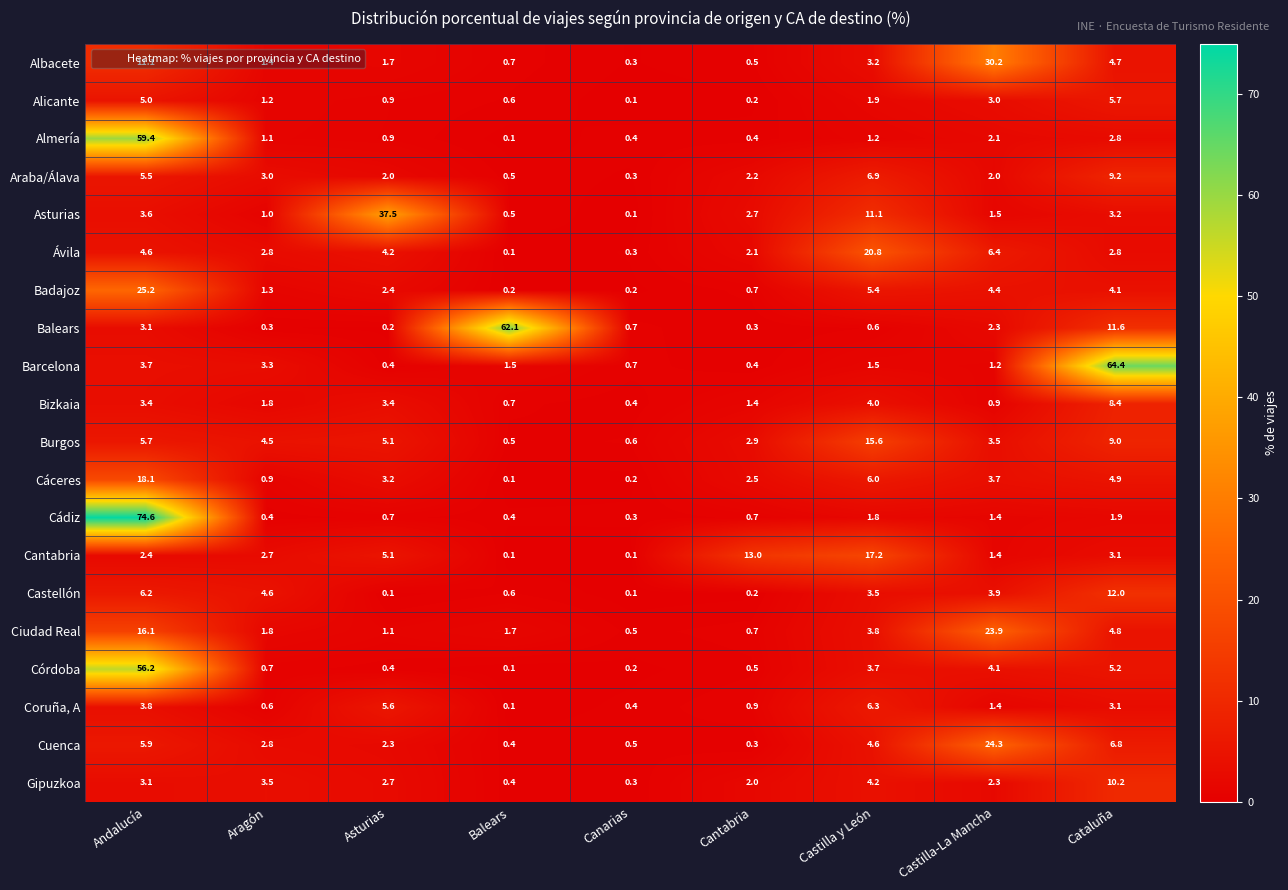

At which label is Coruña, A closest to 3?

Cataluña